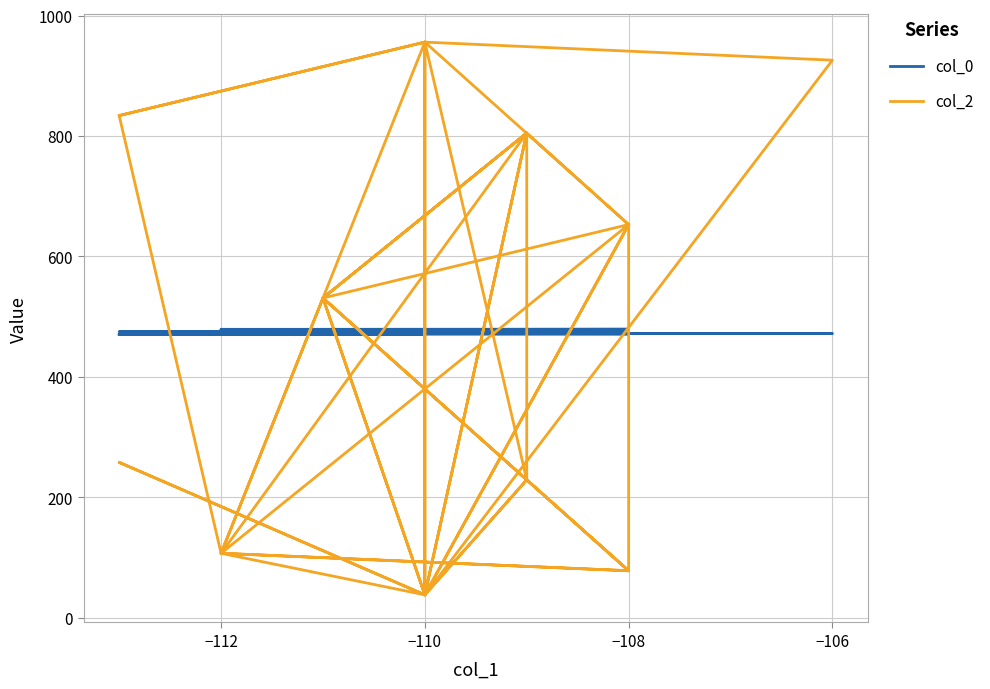

Rank the series by their average value, from highest to lowest.

col_0, col_2